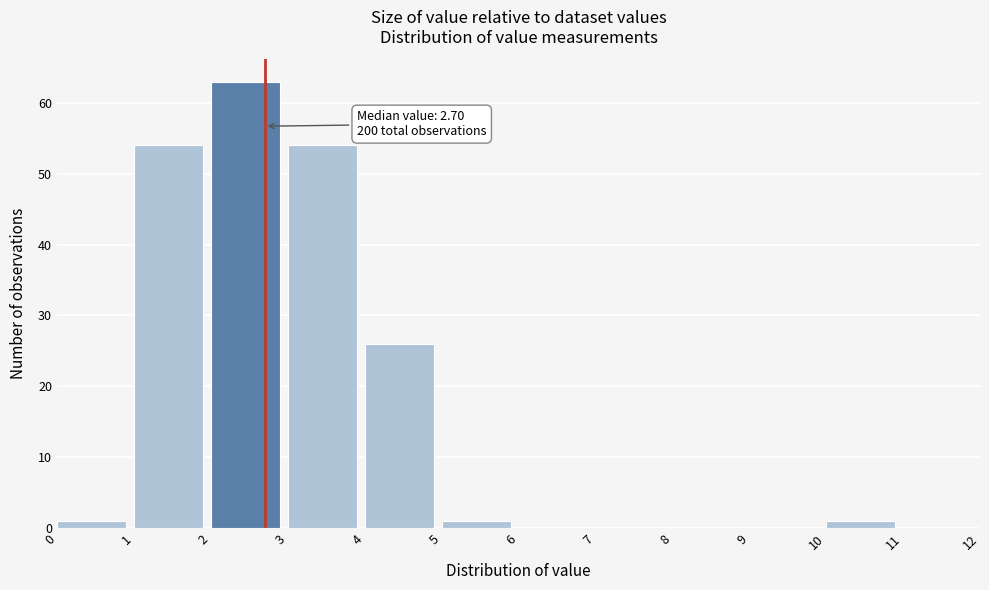

Over which range of the x-axis is the bar tallest?

2 to 3